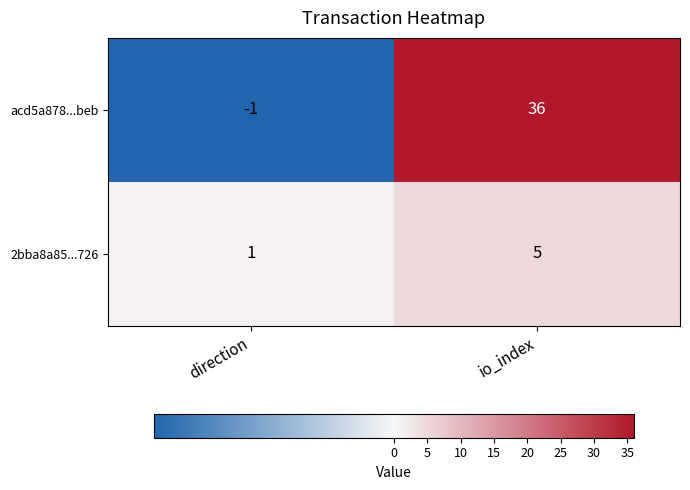

Count the 2bba8a85...726 values in the range 1 to 5.

2